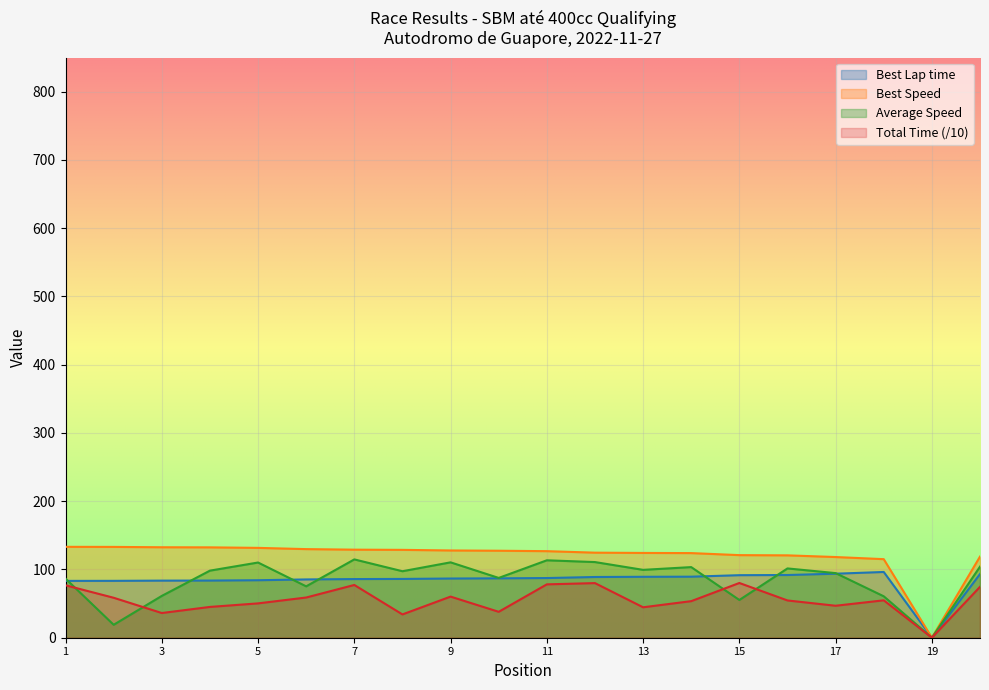

What are all the series names shown in the legend?

Best Lap time, Best Speed, Average Speed, Total Time (/10)